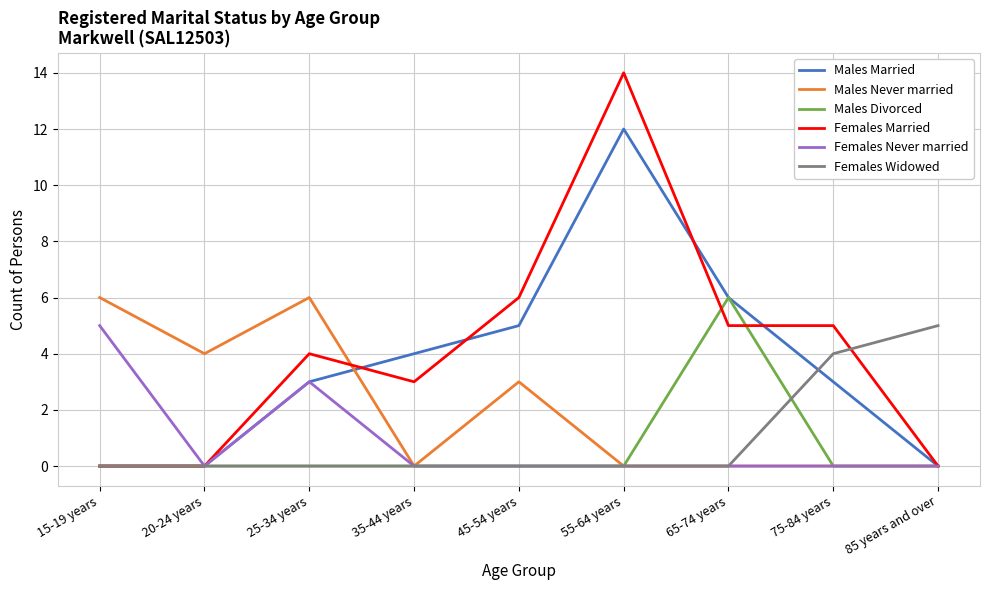

Where is Females Married nearest to the value 7?

45-54 years